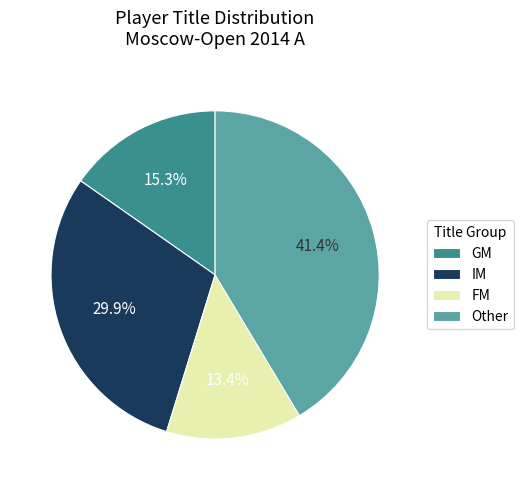

What percentage is the GM slice, to the nearest percent?

15%